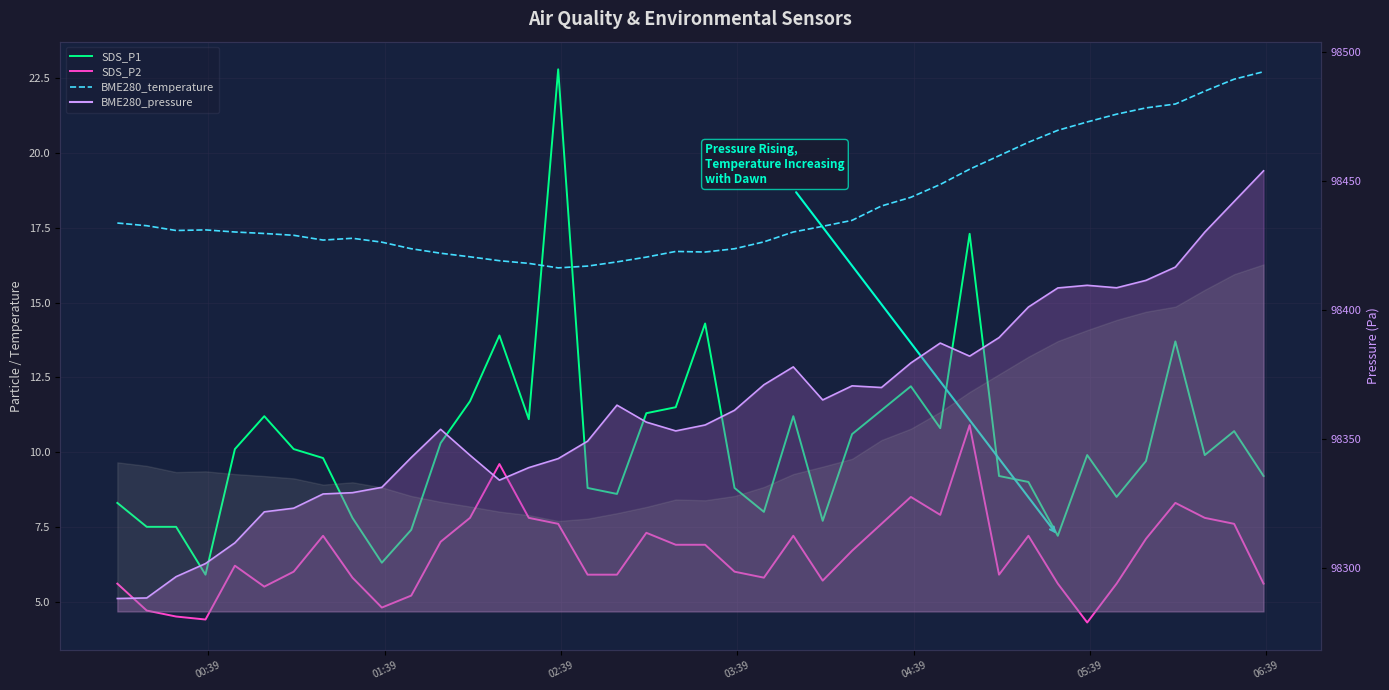

What is the difference between the maximum and minimum values in the BME280_temperature series?

6.6